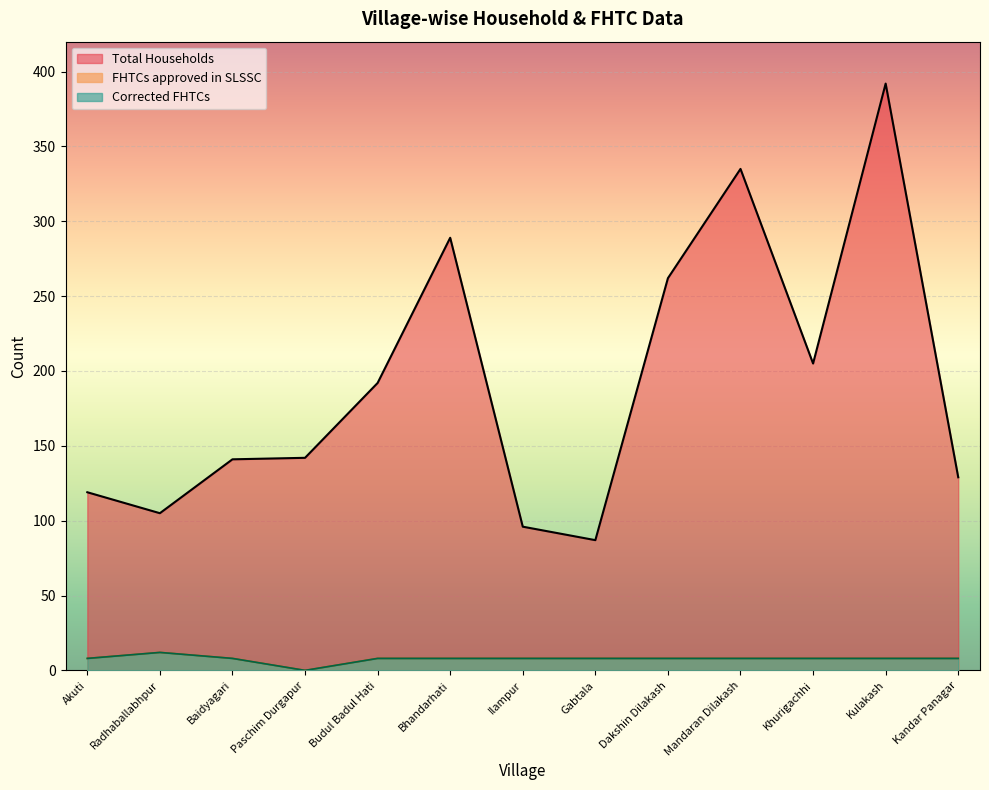

Which series has the largest range (max minus min)?

Total Households